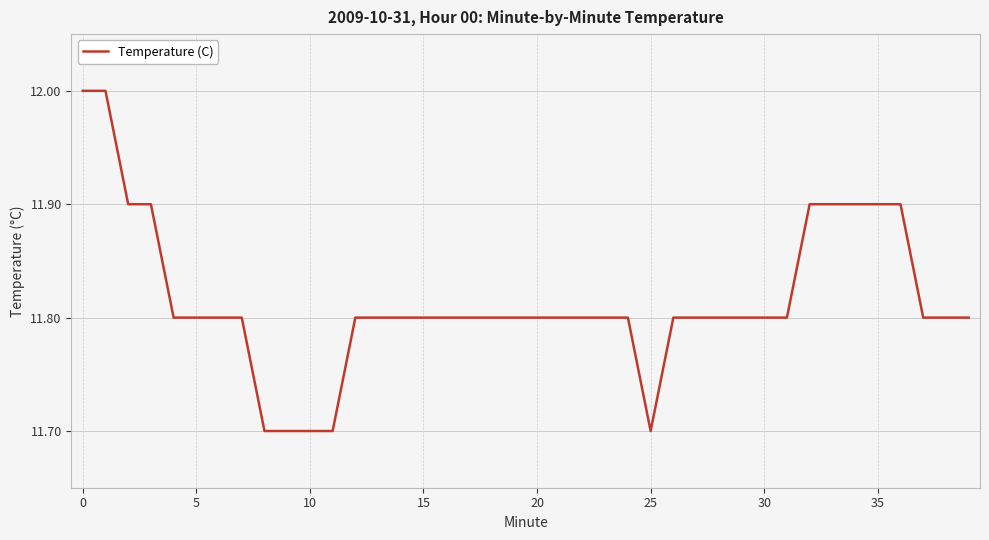

What is the difference between the maximum and minimum values?

0.3